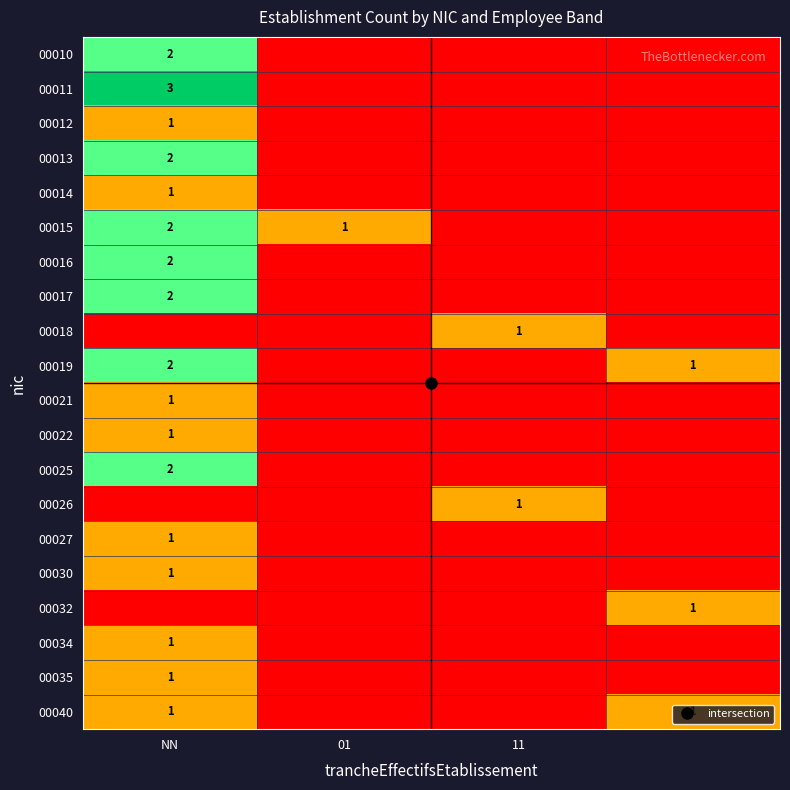

What is the difference between the highest and lowest values at 3?

1